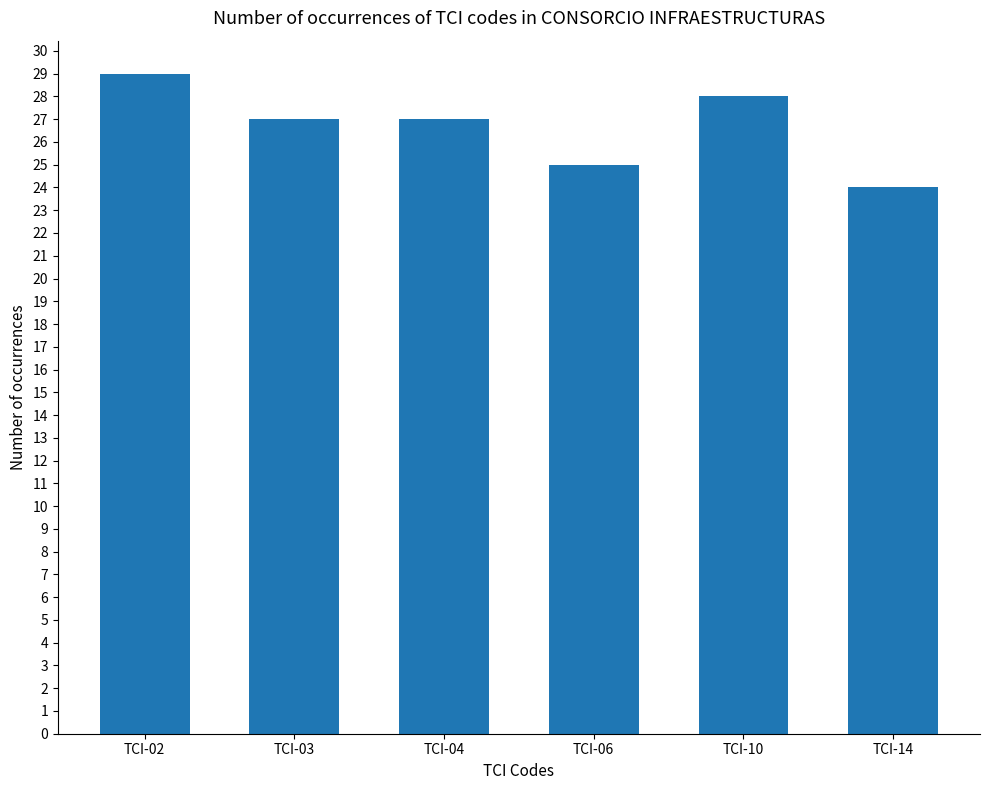

What is the change in value from TCI-04 to TCI-10?

+1